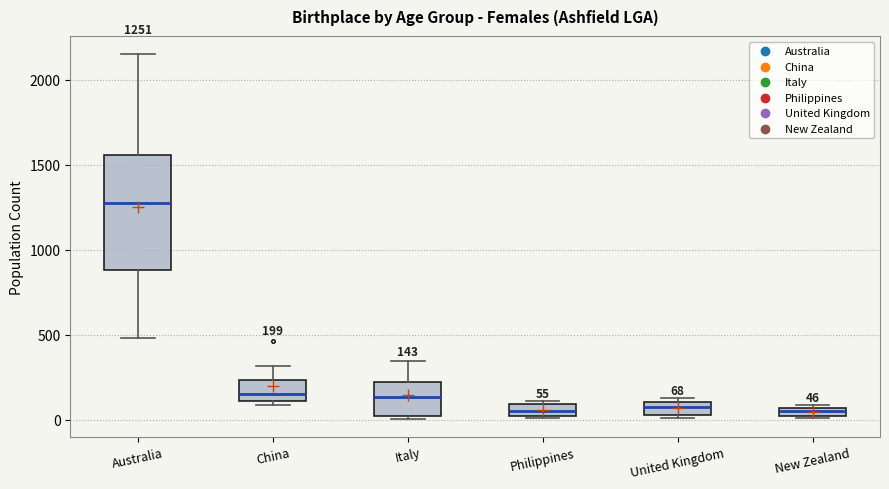

Which box is the tallest, from its lower edge to its upper edge?

Australia